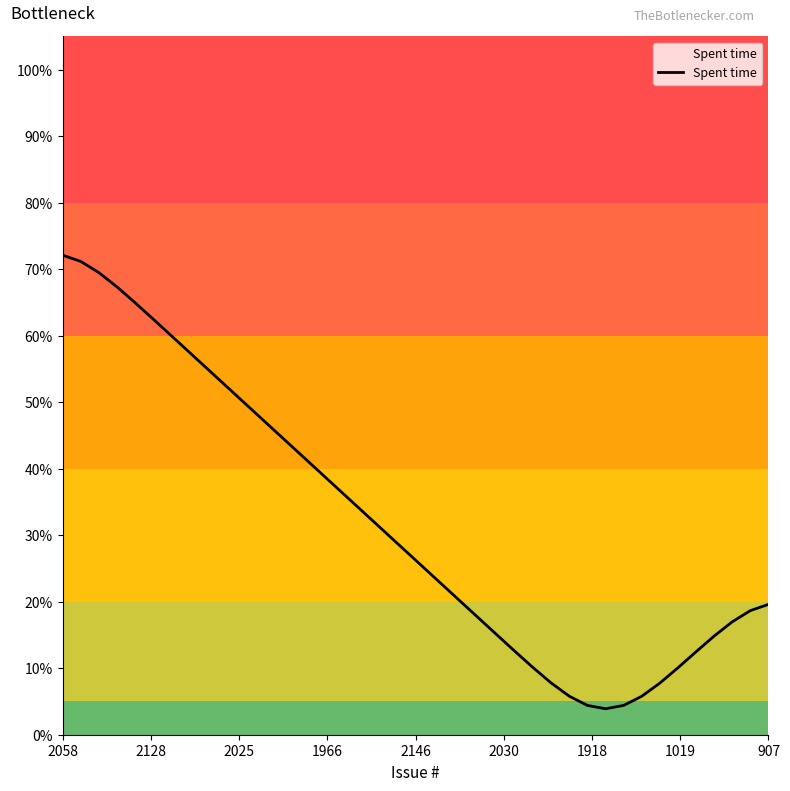

Does the chart display data point markers on the line(s)?

No